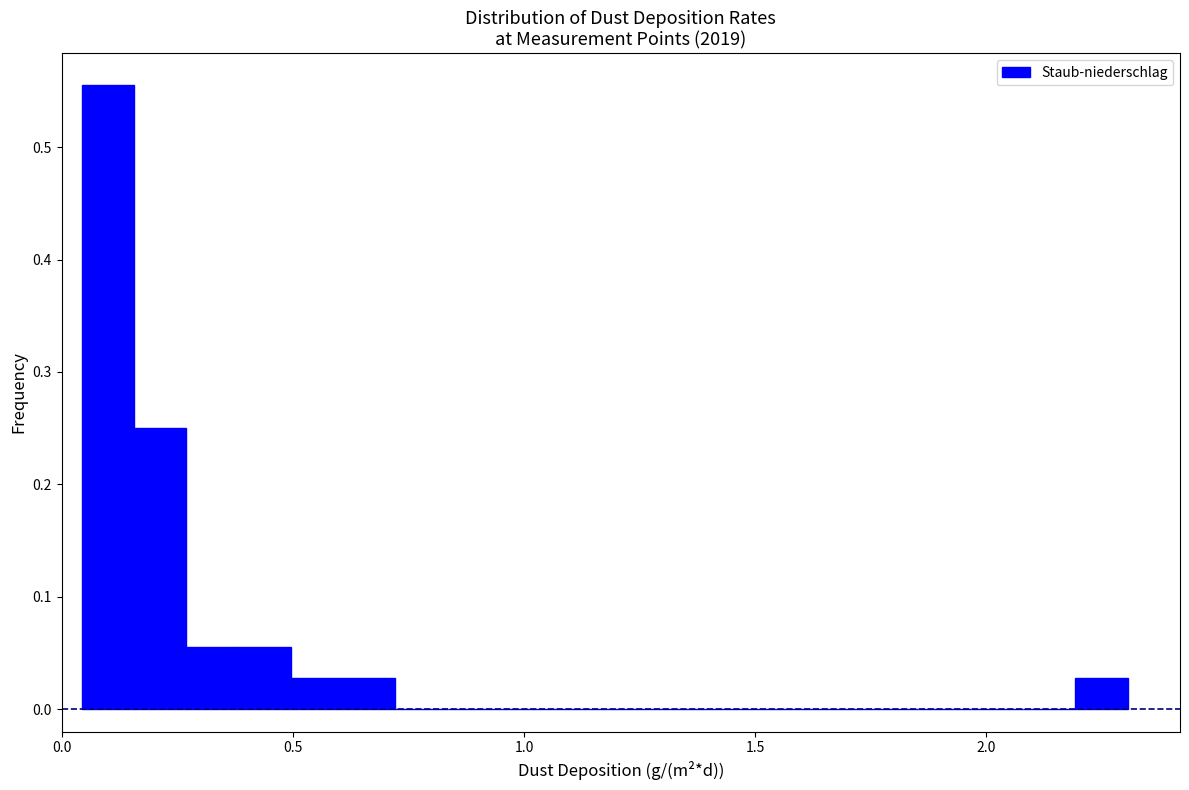

Read against the x-axis, roughly where is the centre of the tallest bar?

0.10